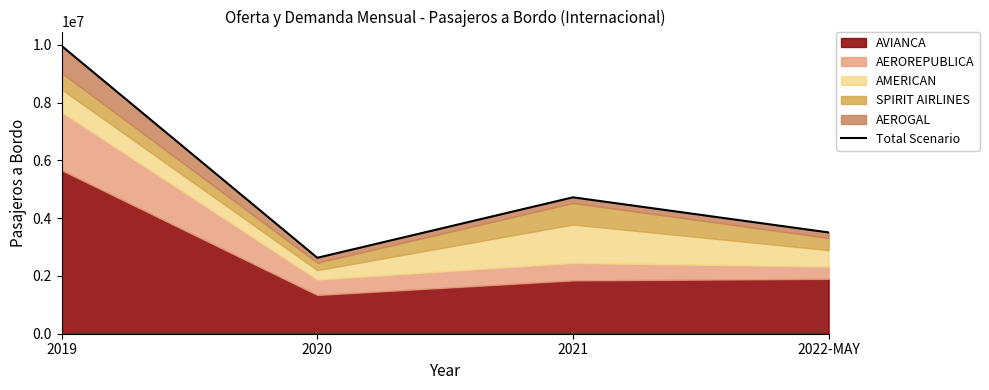

The chart shows a value of 2510958 at 2021. True or false?

False